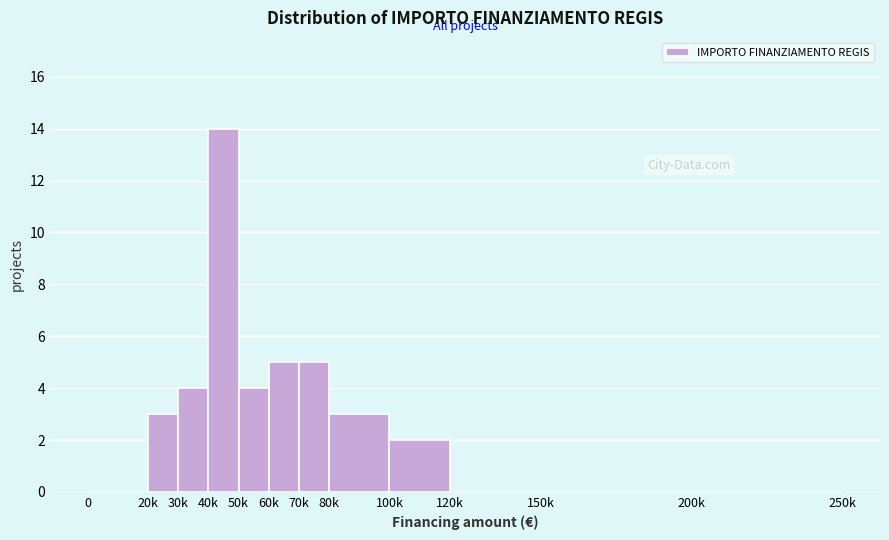

Reading right to left, transcribe all the data shown in this chart.

200k=0	150k=0	120k=0	100k=2	80k=3	70k=5	60k=5	50k=4	40k=14	30k=4	20k=3	0=0